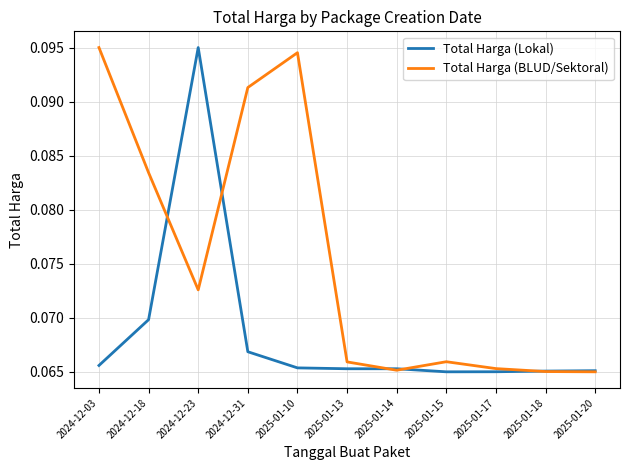

True or false: Total Harga (Lokal) and Total Harga (BLUD/Sektoral) intersect in this chart.

True